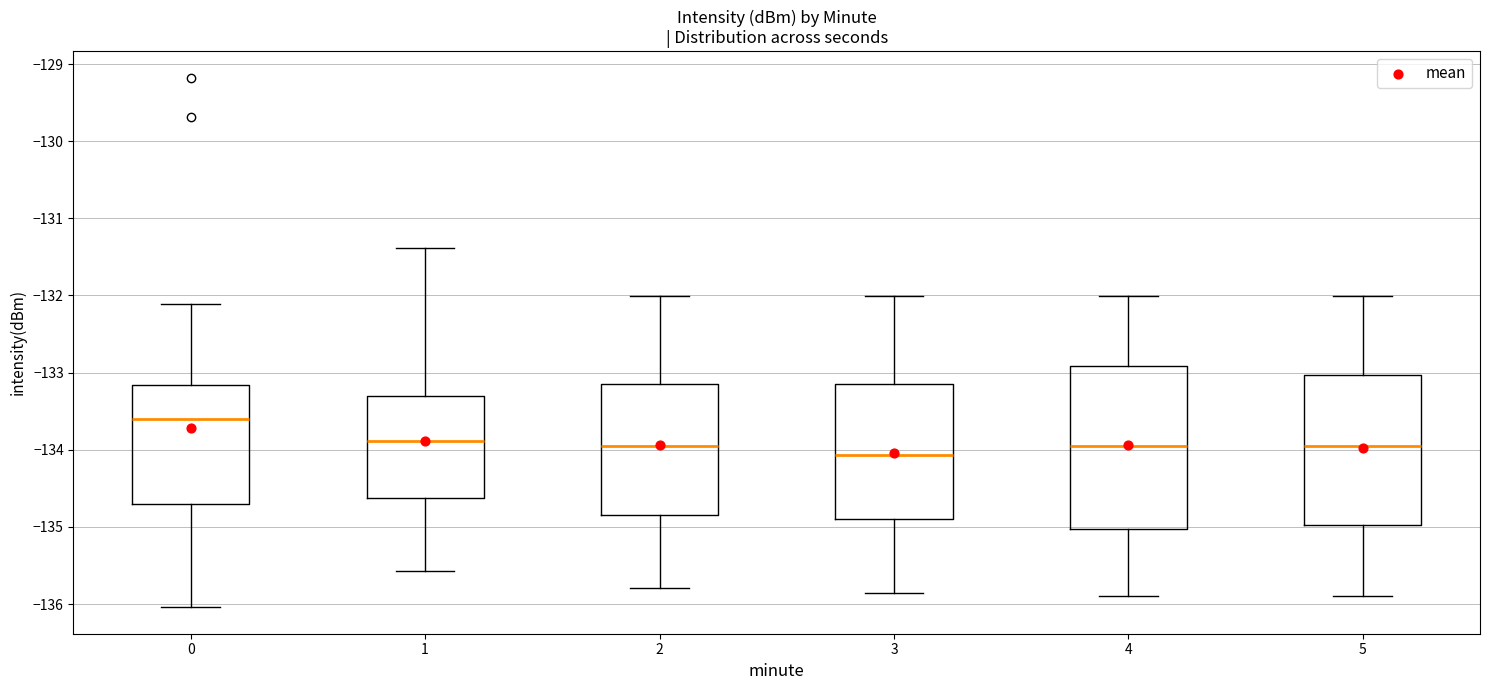

Which box's median line is the highest?

0